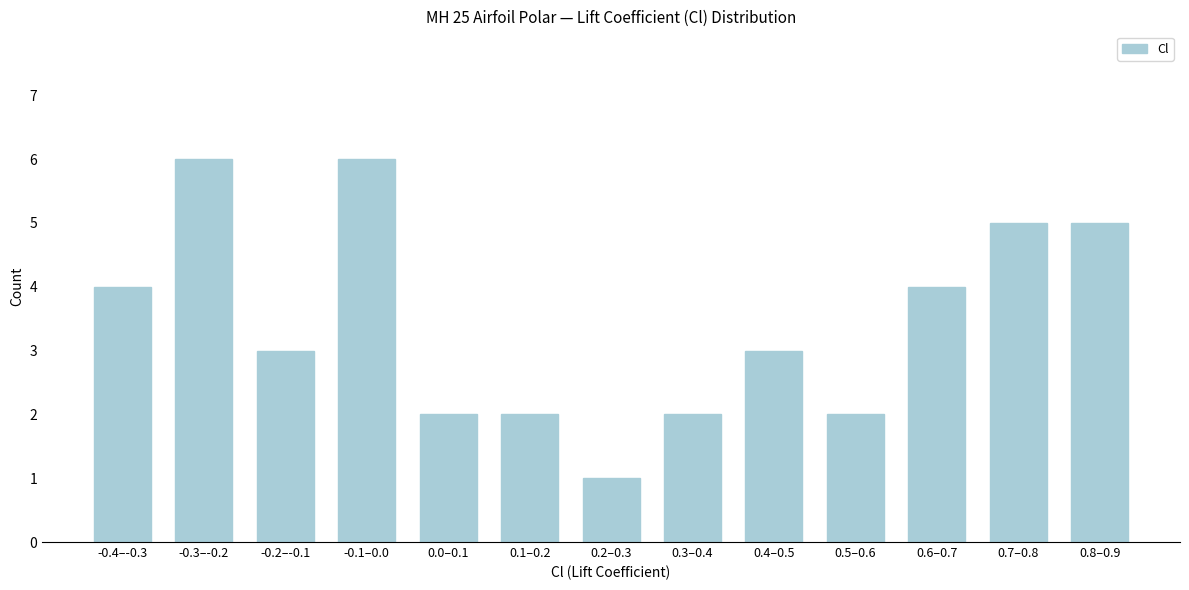

Reading left to right, transcribe all the data shown in this chart.

4	6	3	6	2	2	1	2	3	2	4	5	5